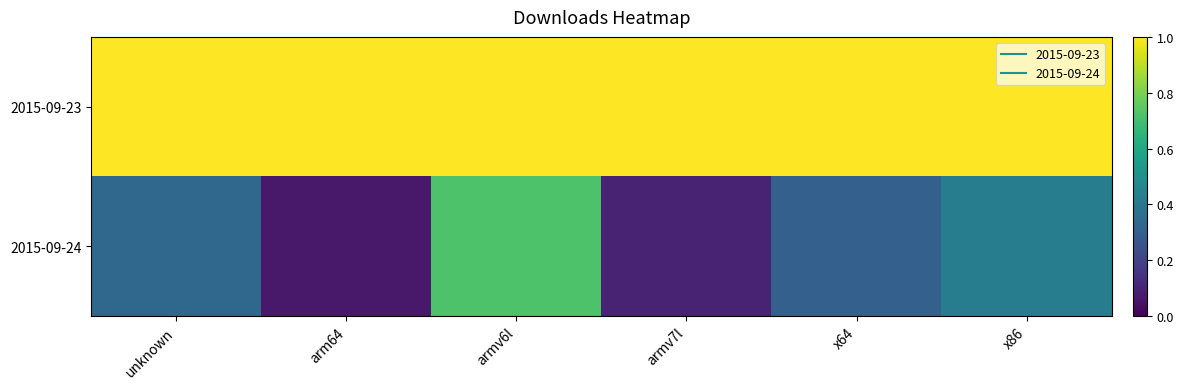

What is the spread (max minus min) of values at unknown?

0.7